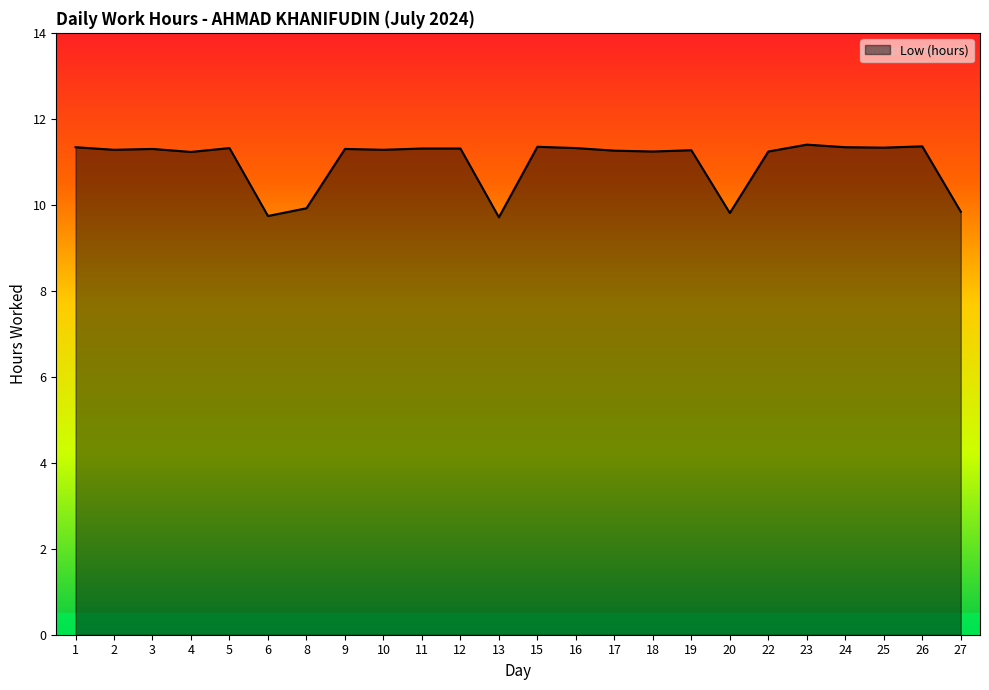

What is the smallest value displayed?

9.7